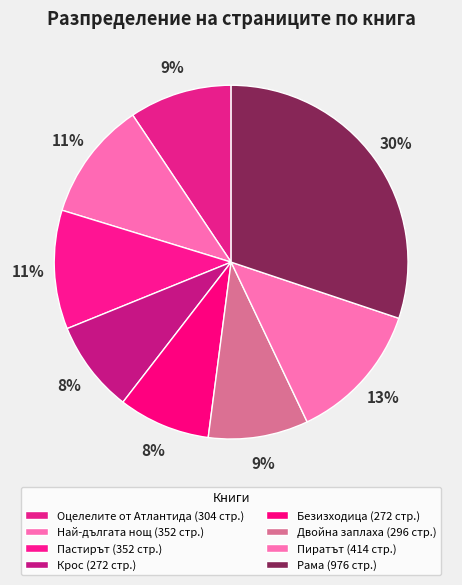

Count the number of slices in the pie.

8